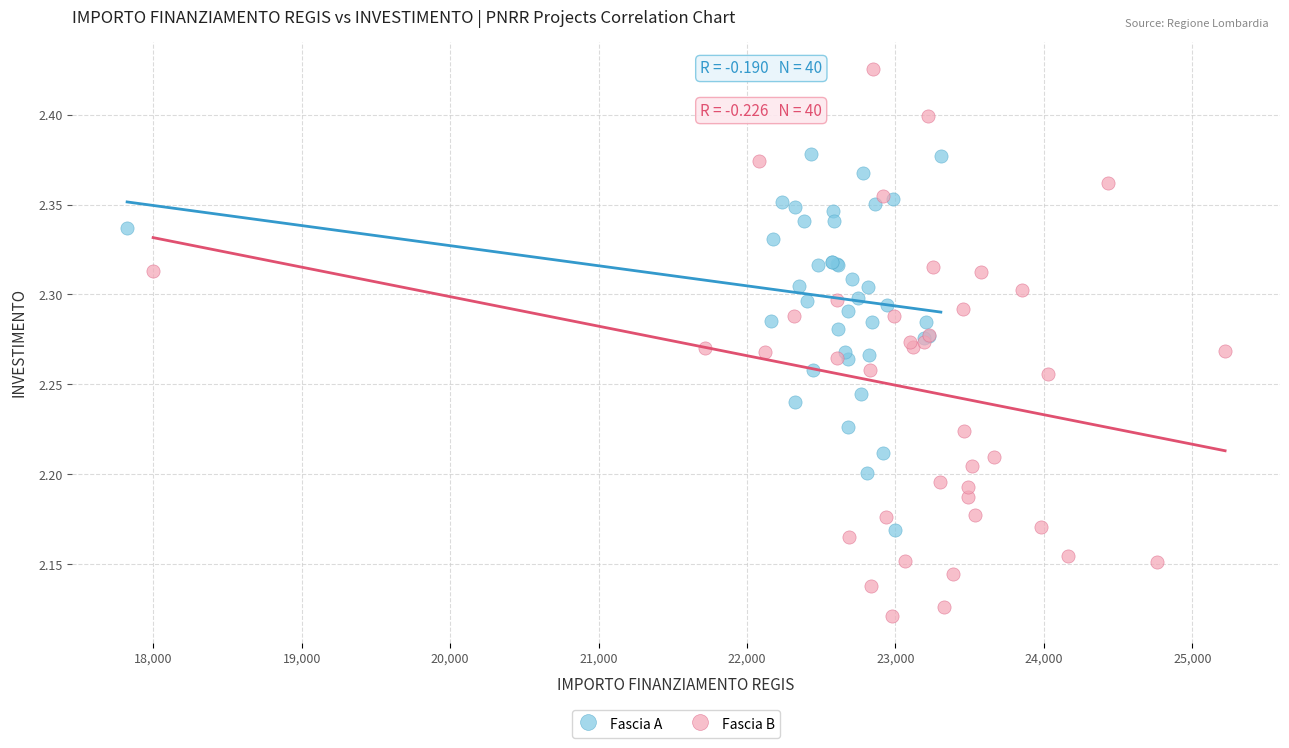

Which series has the widest spread of Y values?

Fascia B